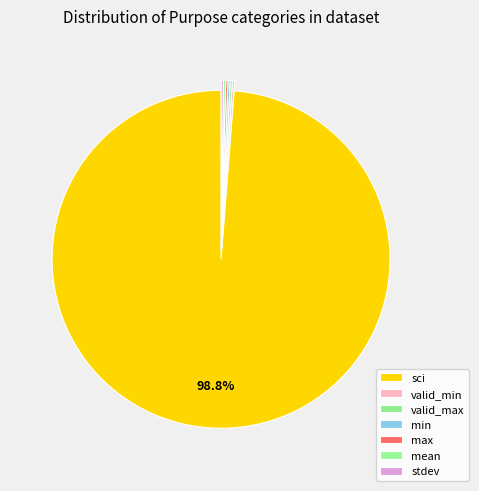

True or false: min accounts for 0% of the total.

True